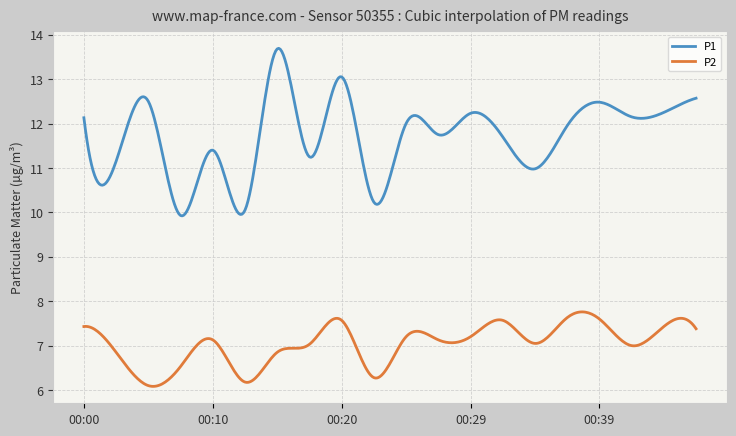

List the series in order of their overall mean, lowest first.

P2, P1